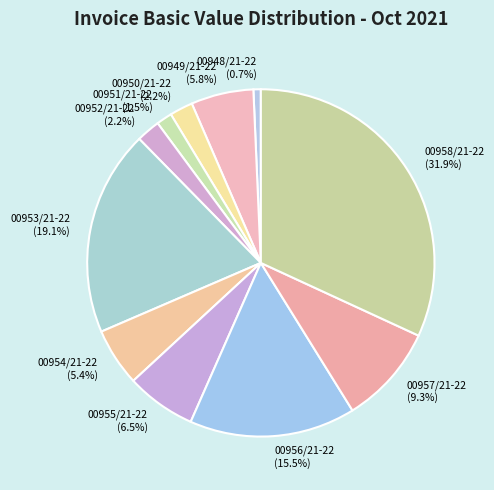

How many segments does this pie chart have?

11